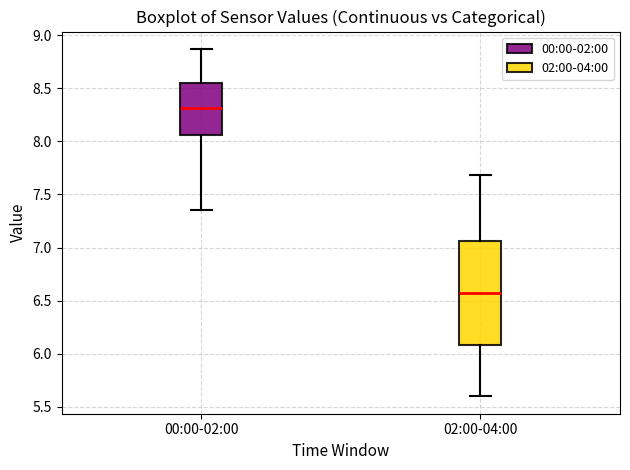

Which box's median line is the highest?

00:00-02:00